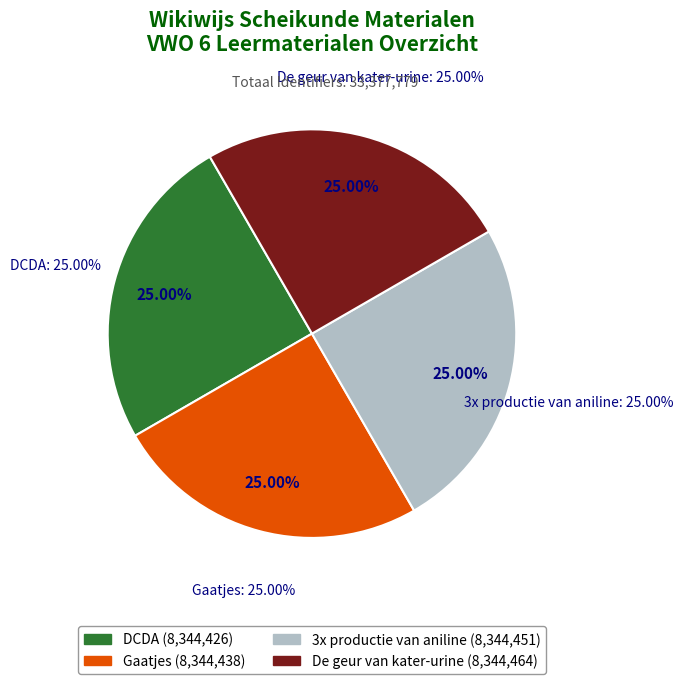

Is it true that De geur van kater-urine is 25% of the pie?

True